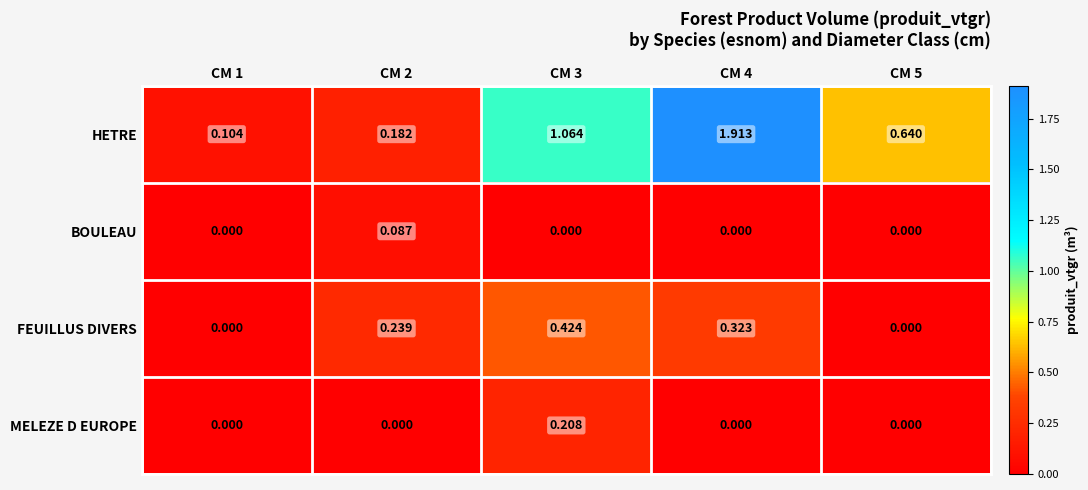

Which series has the largest total across all categories?

HETRE